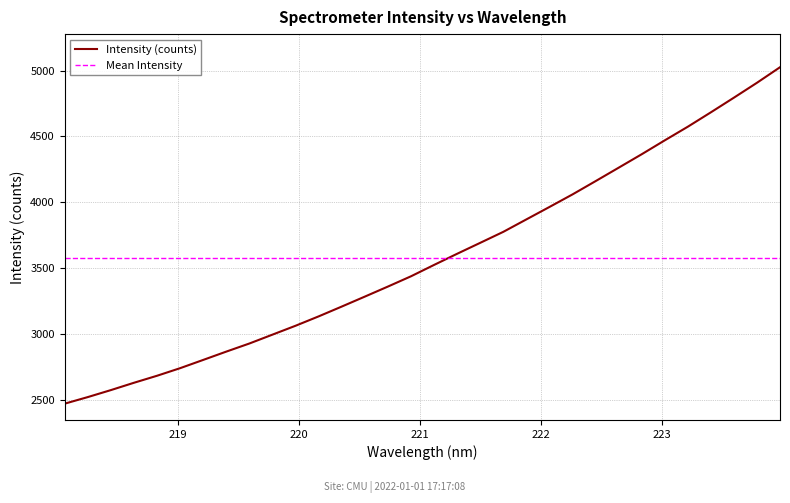

At which category does the chart reach its peak across all series?

223.9802